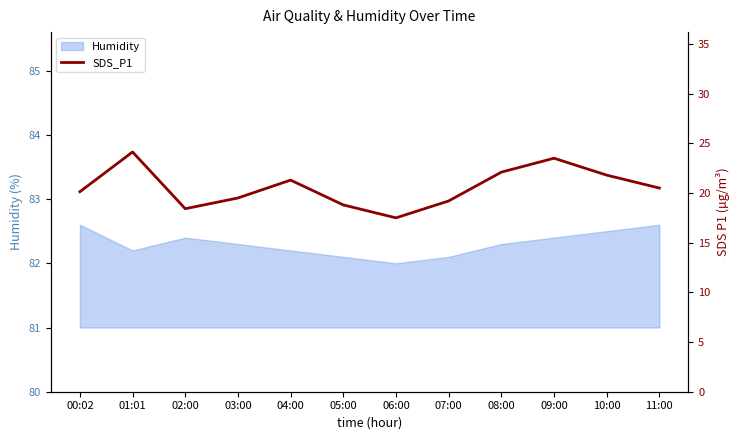

Reading right to left, transcribe all the data shown in this chart.

20.5	21.8	23.5	22.1	19.2	17.5	18.8	21.3	19.5	18.4	24.1	20.1